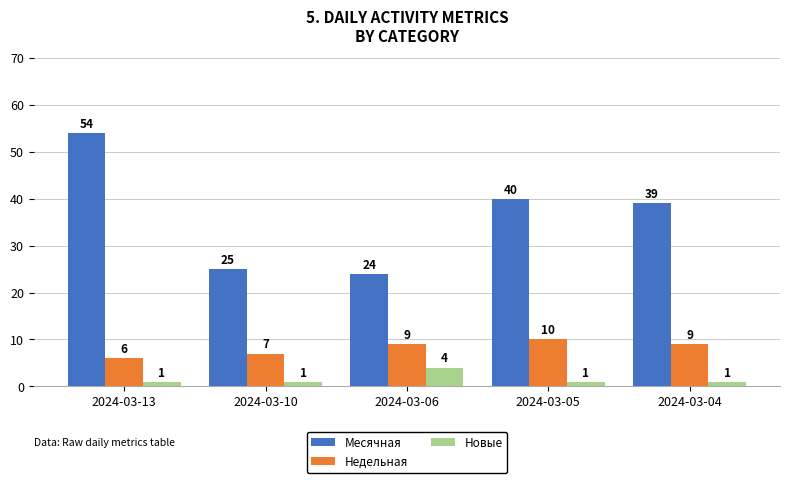

Rank the series at 2024-03-04 from highest to lowest value.

Месячная, Недельная, Новые